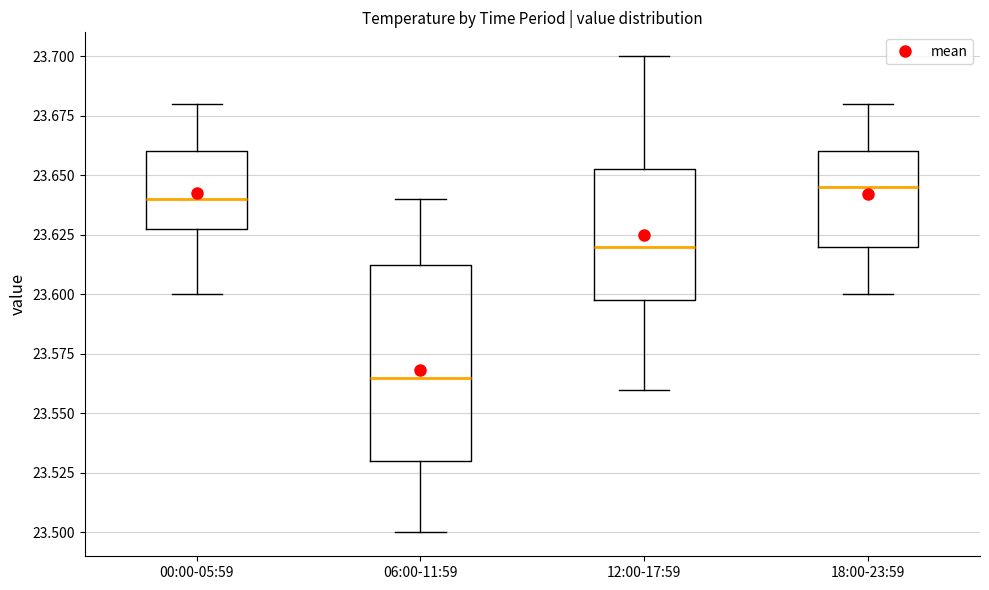

Reading left to right, read every box against the y-axis: the position of its median line, the range the box covers, and the ends of its whiskers. The values are not printed on the chart, so give them approximately, as read against the axis.

00:00-05:59: median 23.640, box 23.630 to 23.660, whiskers 23.600 to 23.680
06:00-11:59: median 23.565, box 23.530 to 23.615, whiskers 23.500 to 23.640
12:00-17:59: median 23.620, box 23.600 to 23.655, whiskers 23.560 to 23.700
18:00-23:59: median 23.645, box 23.620 to 23.660, whiskers 23.600 to 23.680